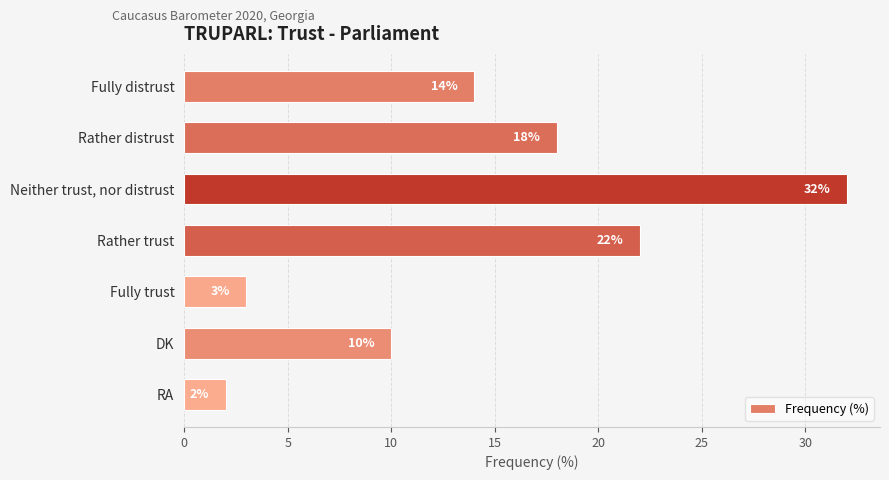

What position from the top is Fully distrust?

1